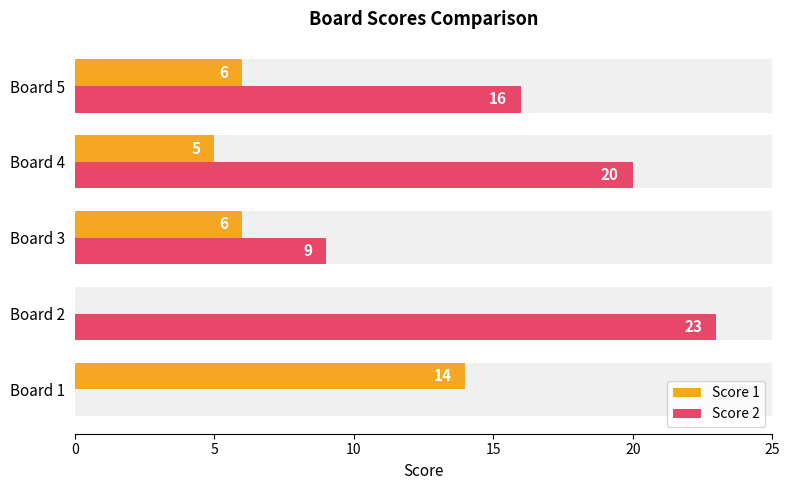

At how many categories does at least one series exceed 11?

4